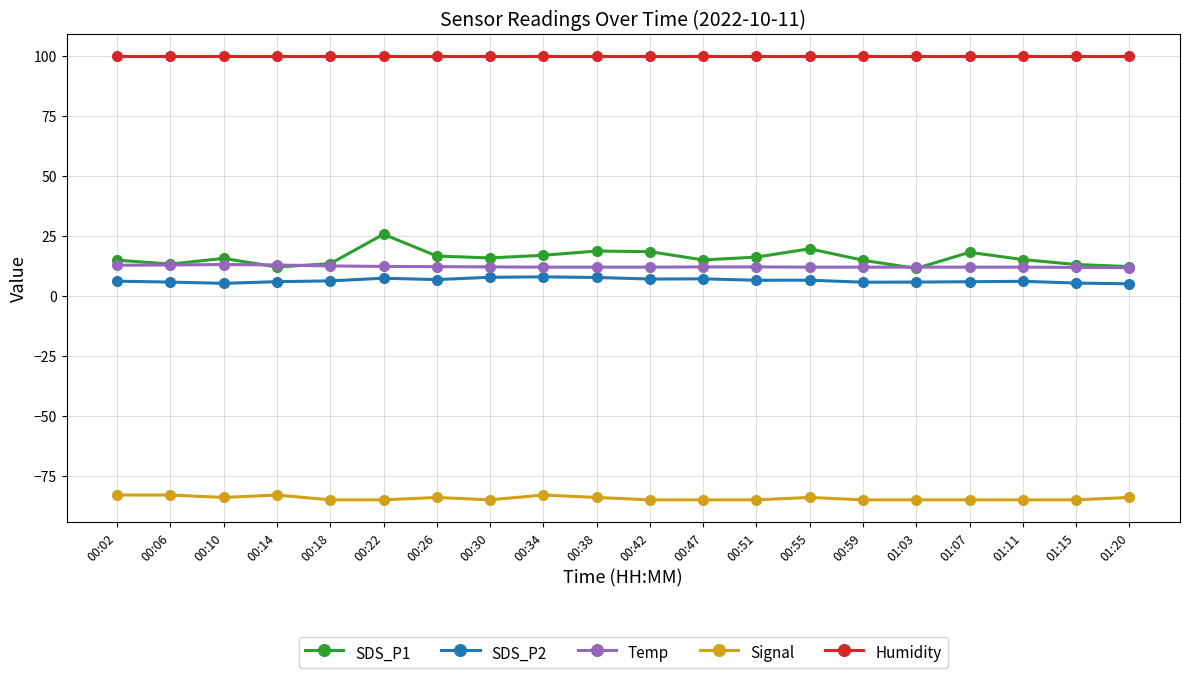

True or false: SDS_P2 has more than 2 interior local peaks.

True